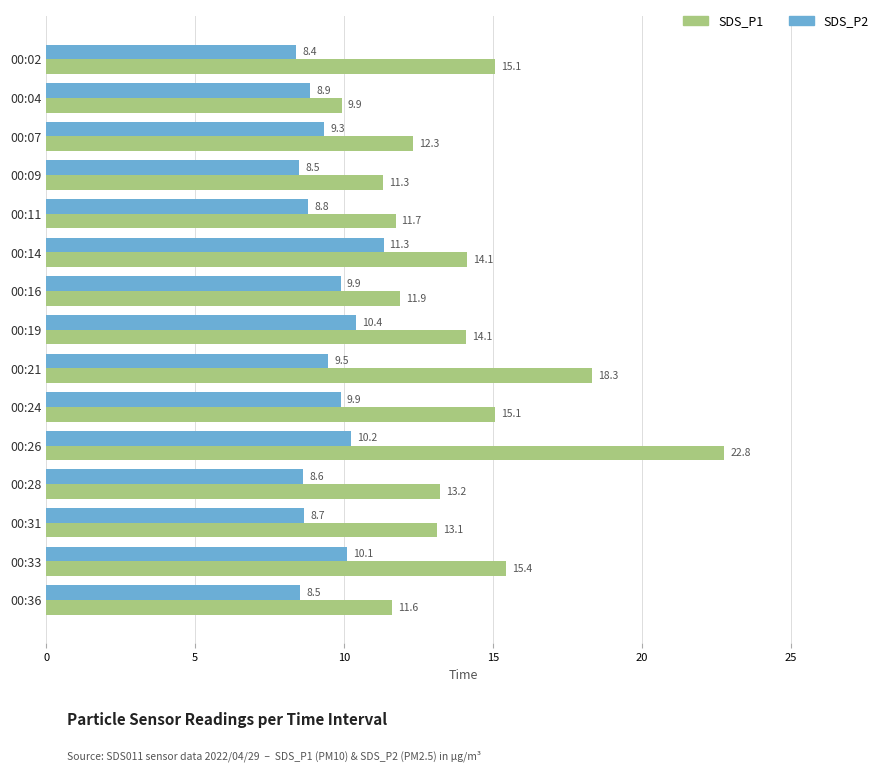

Which series has the largest total across all categories?

SDS_P1